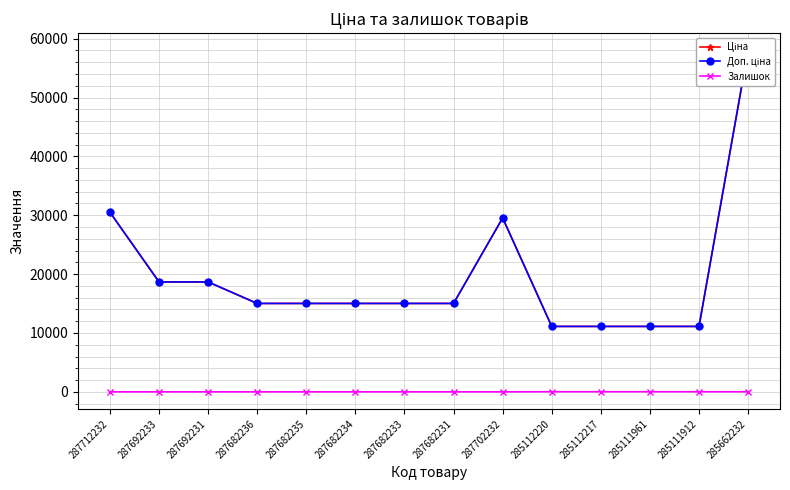

What is the difference between the maximum and minimum values in the Ціна series?

46923.4